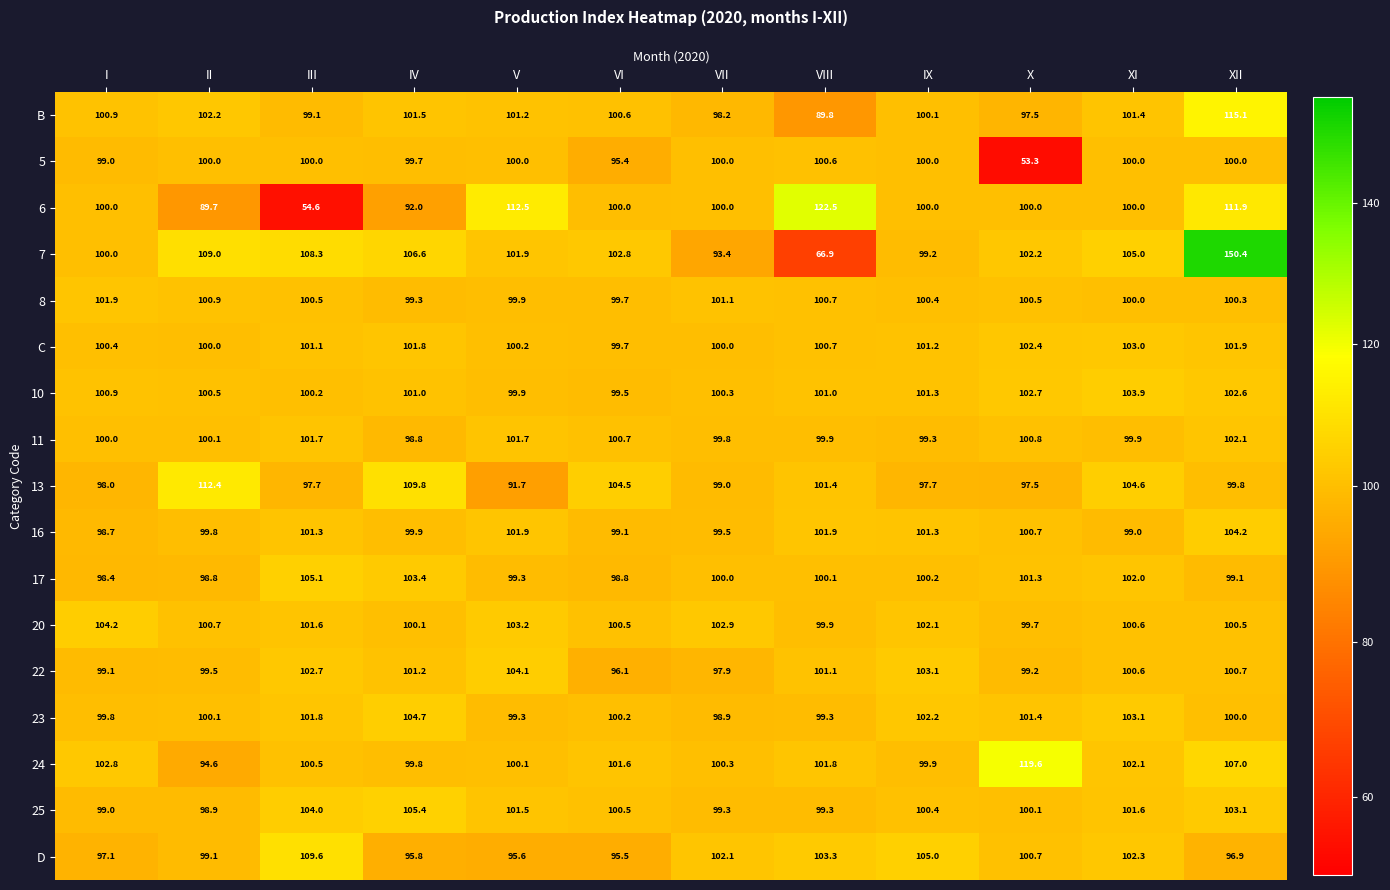

What value does the 22 series have at II?

99.5